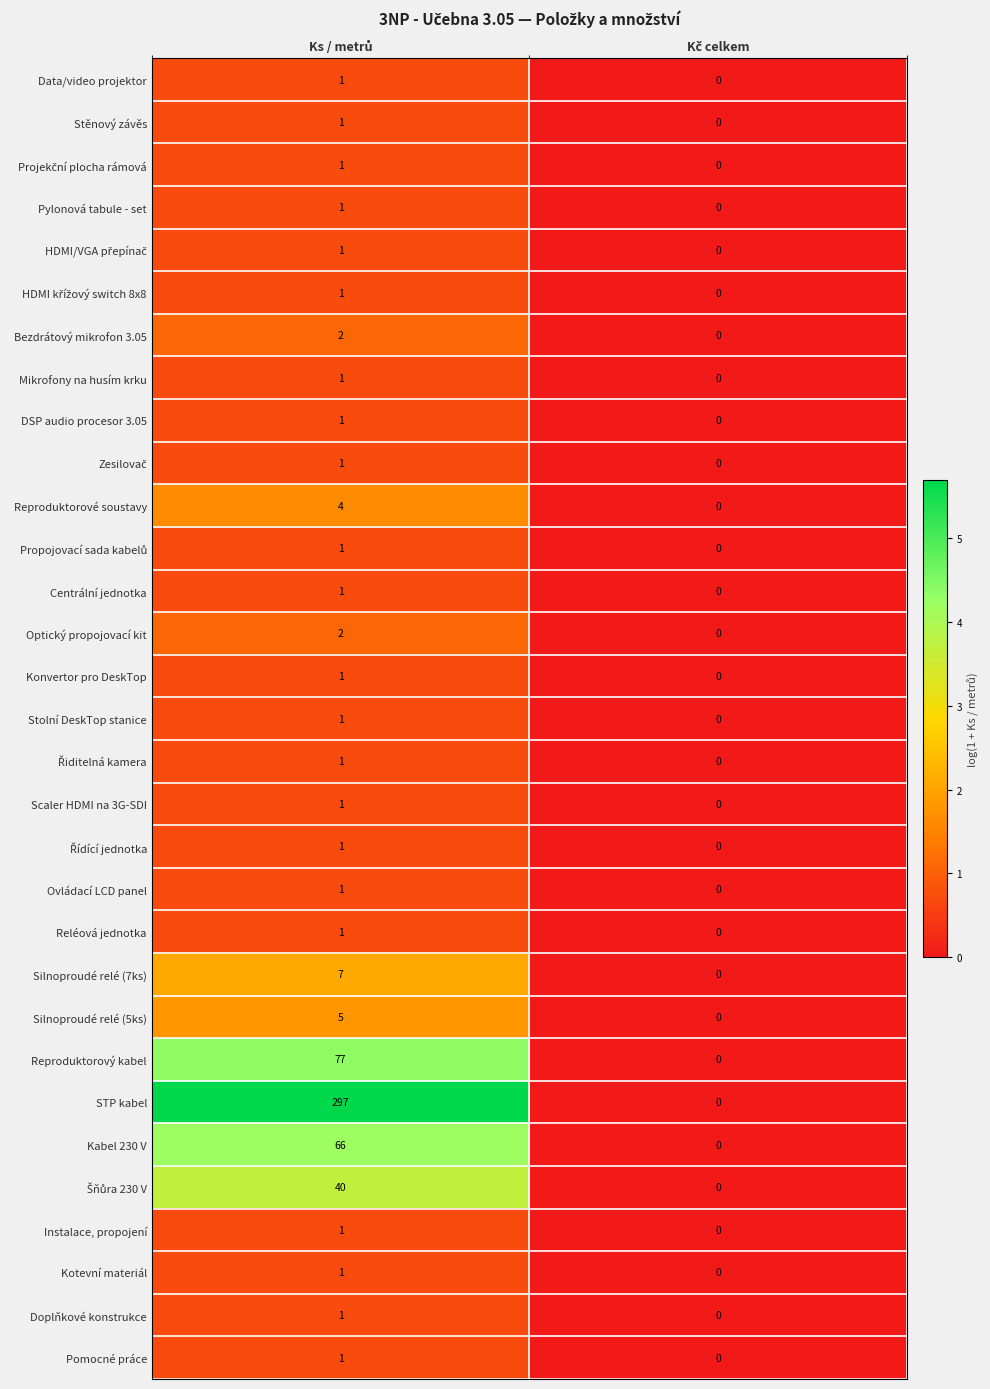

Which series has the largest total across all categories?

STP kabel